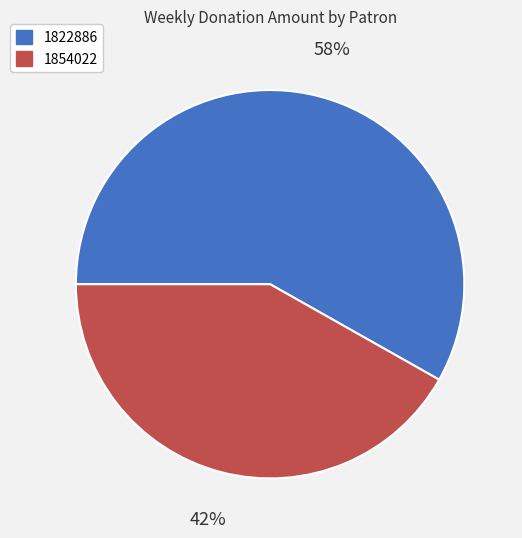

Count the number of slices in the pie.

2